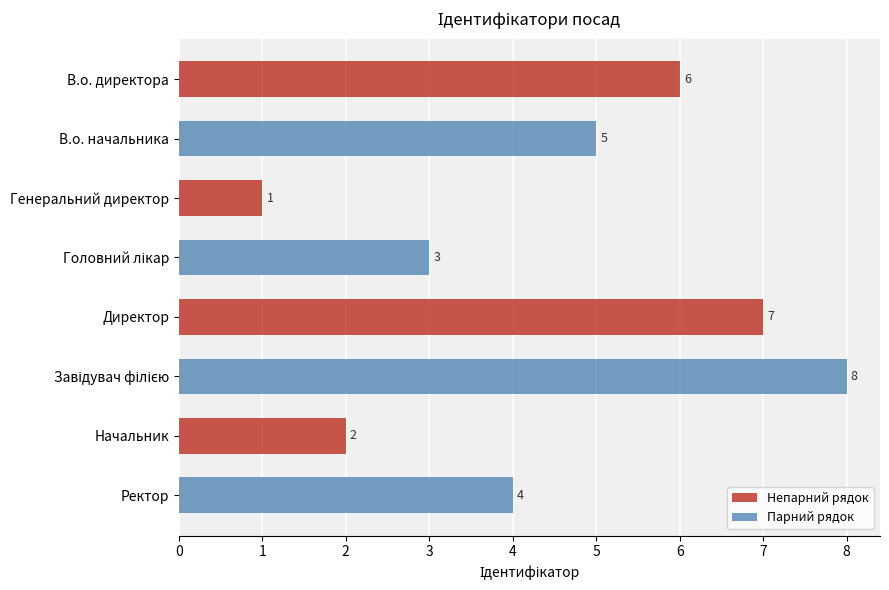

What is the greatest value displayed?

8